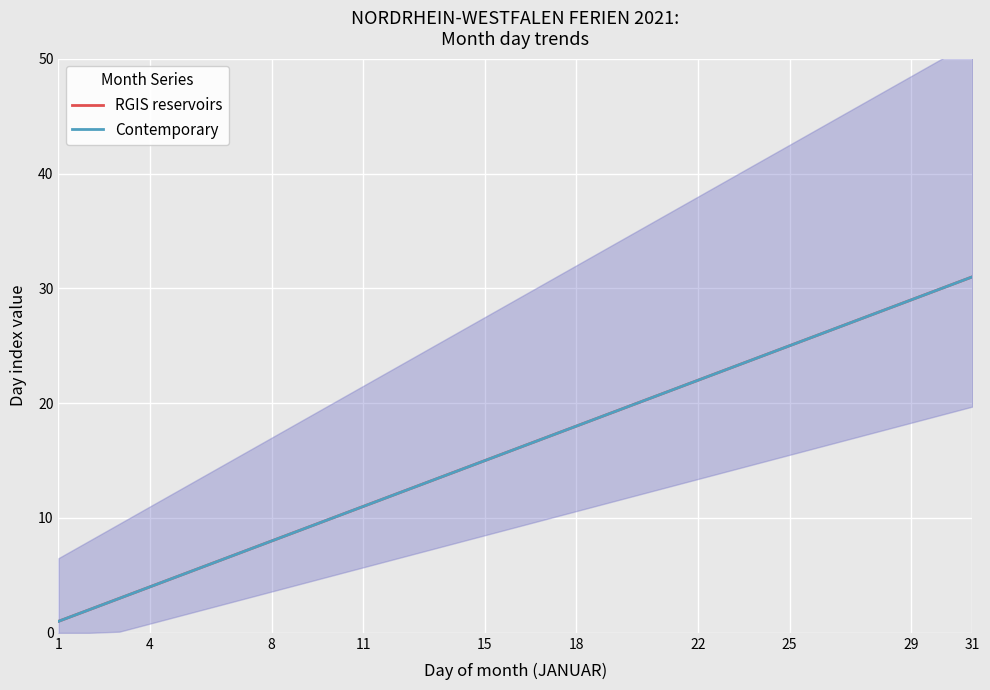

How many lines are shown in the chart?

2